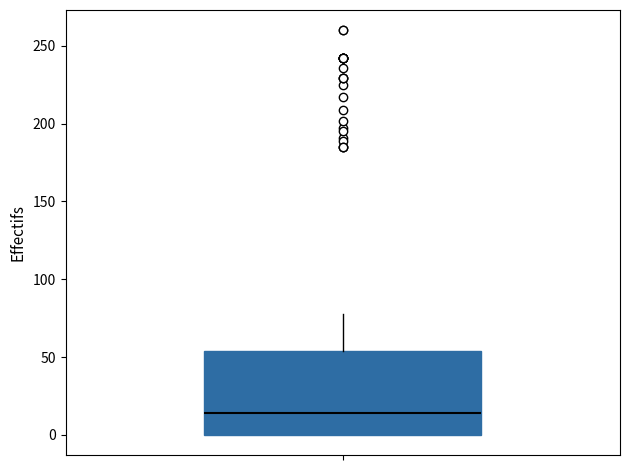

Transcribe this box plot: give where the median line is, the range the box spans, and where the two whiskers end, as read against the y-axis. The values are not printed on the chart, so give them approximately, as read against the axis.

median 15, box 0 to 55, whiskers 0 to 80